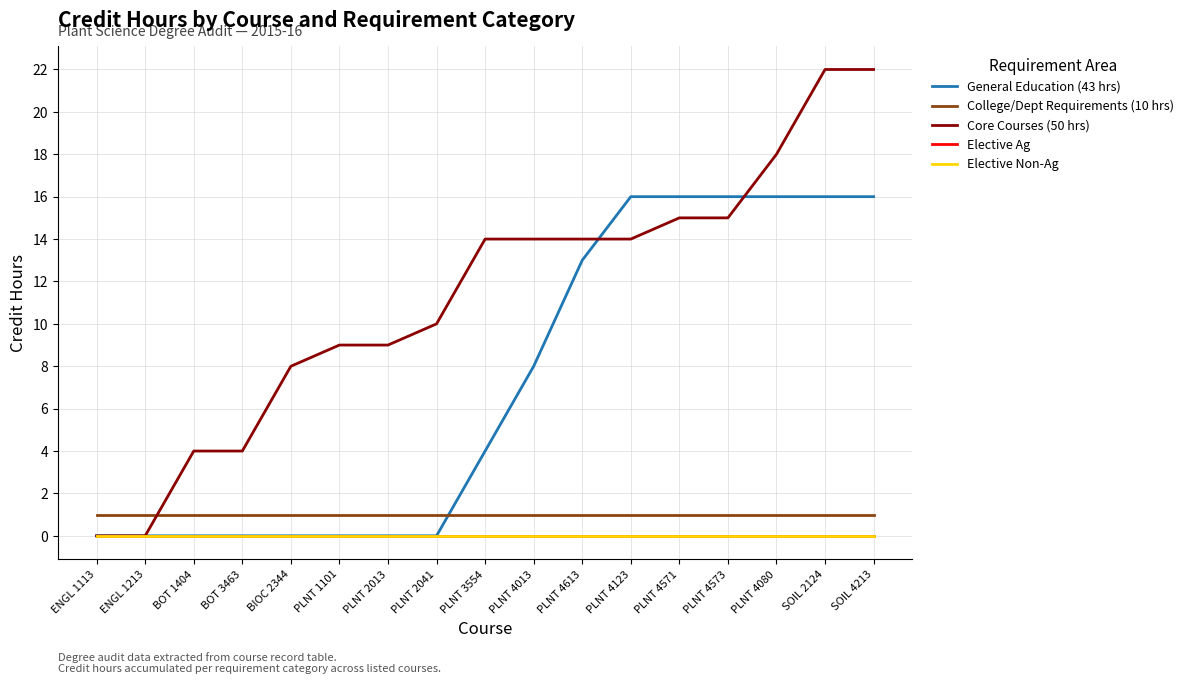

Does the chart display data point markers on the line(s)?

No